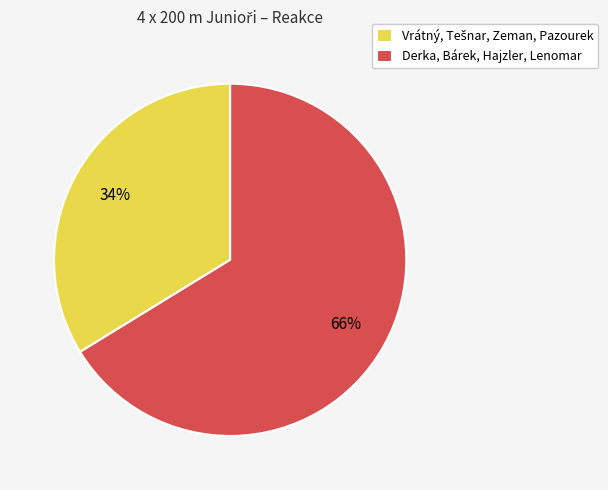

To the nearest percent, what is the average slice percentage?

50%